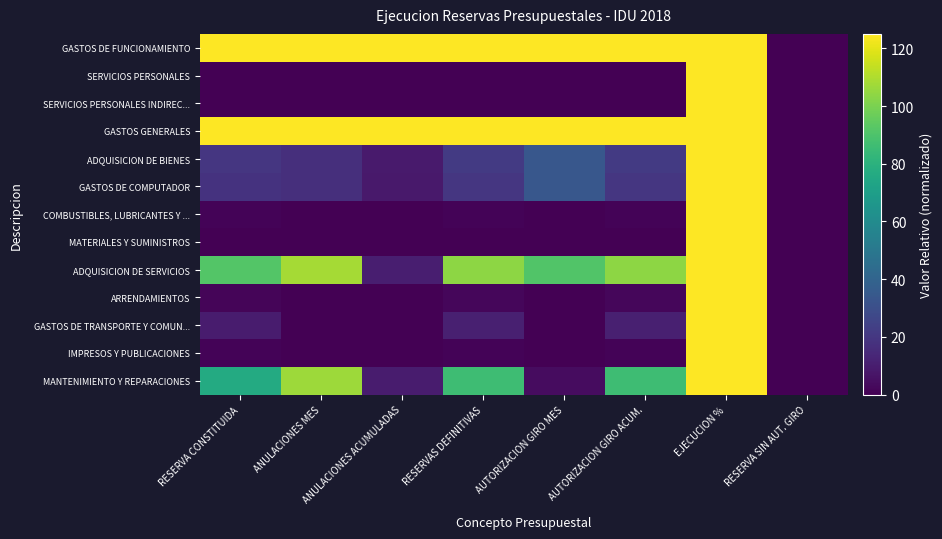

Which category has the highest value across all series?

RESERVA CONSTITUIDA